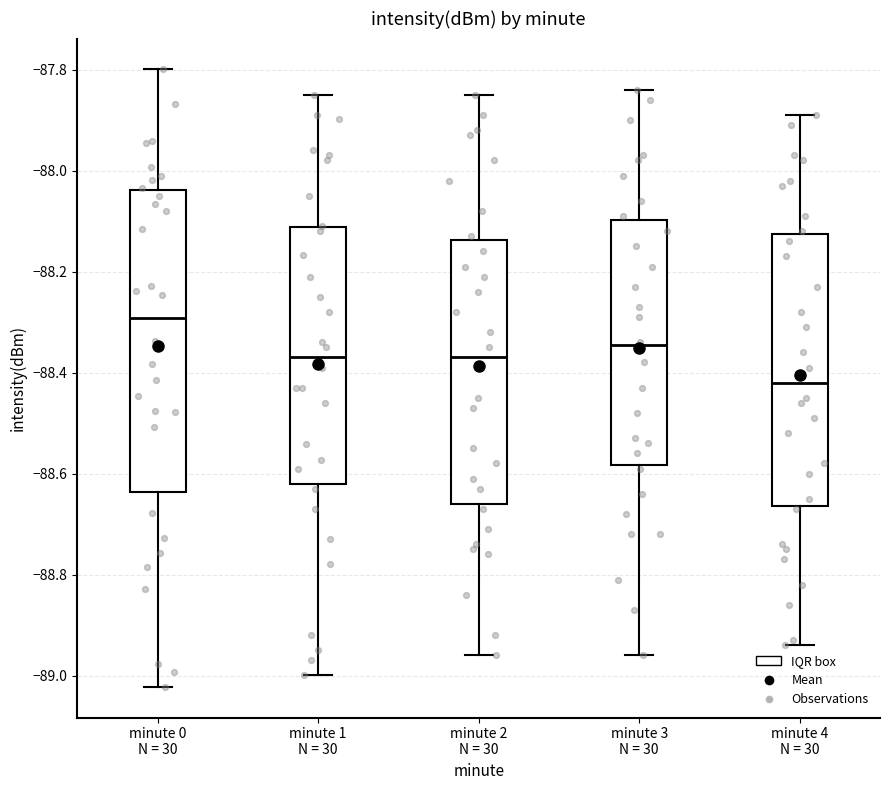

Where does the median line of the box for minute 1 N = 30 sit on the y-axis? The values are not printed on the chart, so give them approximately, as read against the axis.

-88.36